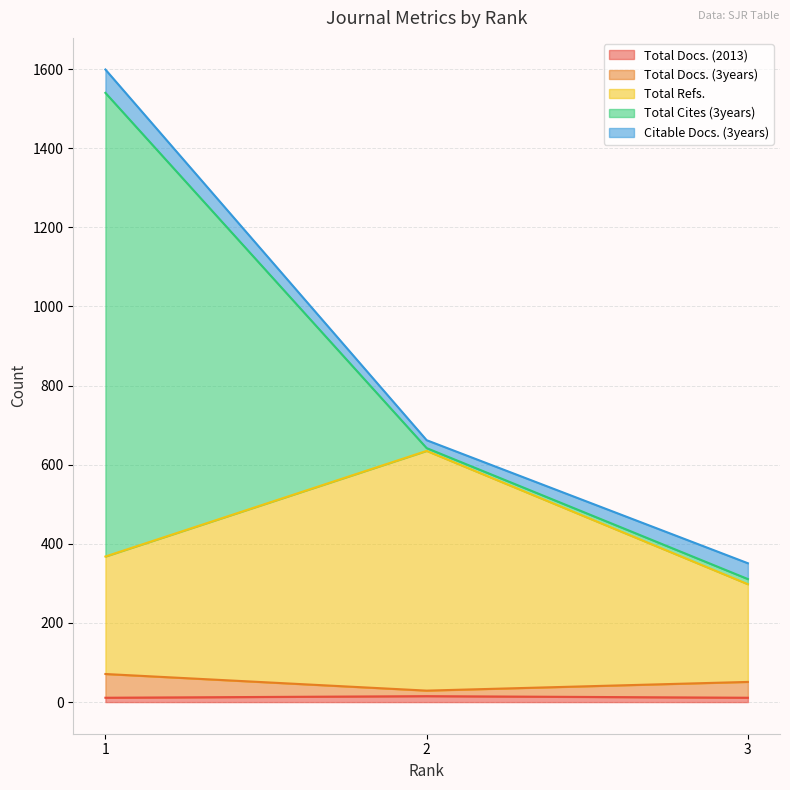

Does the chart display data point markers on the line(s)?

No